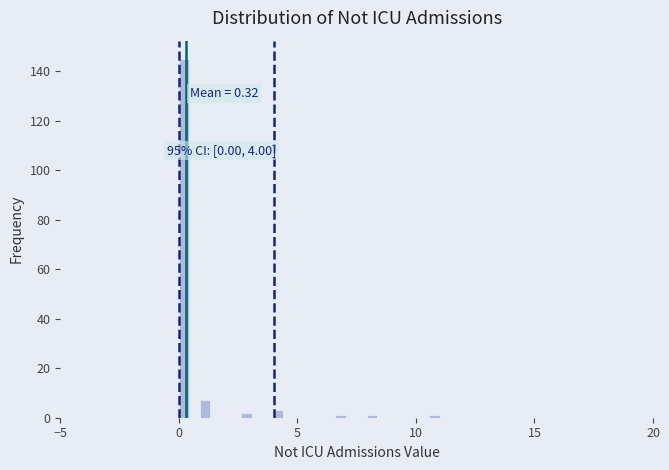

Read against the x-axis, roughly where is the centre of the tallest bar?

0.0